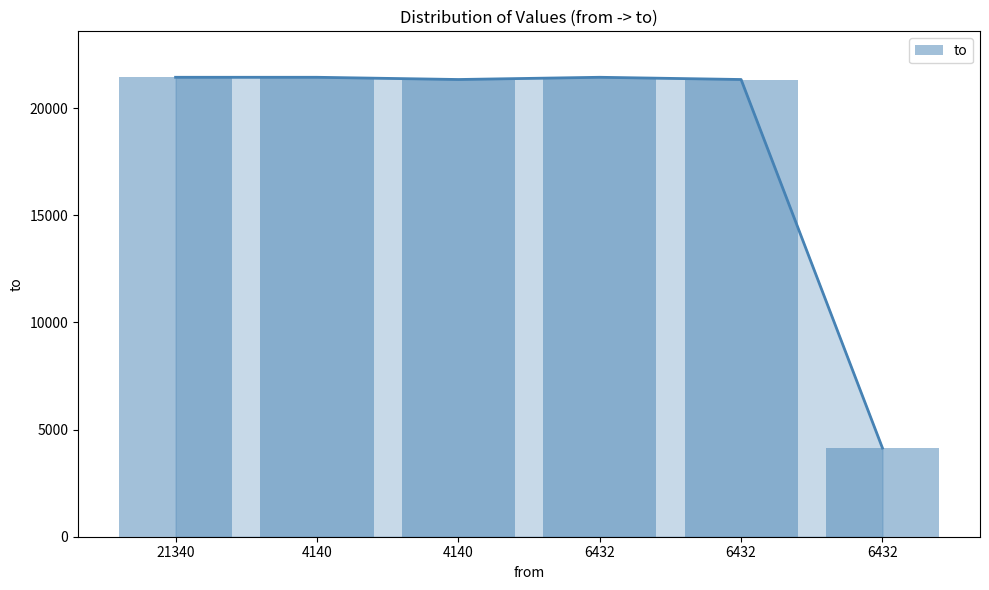

List the labels in order of value, largest first.

21340, 4140, 6432, 4140, 6432, 6432